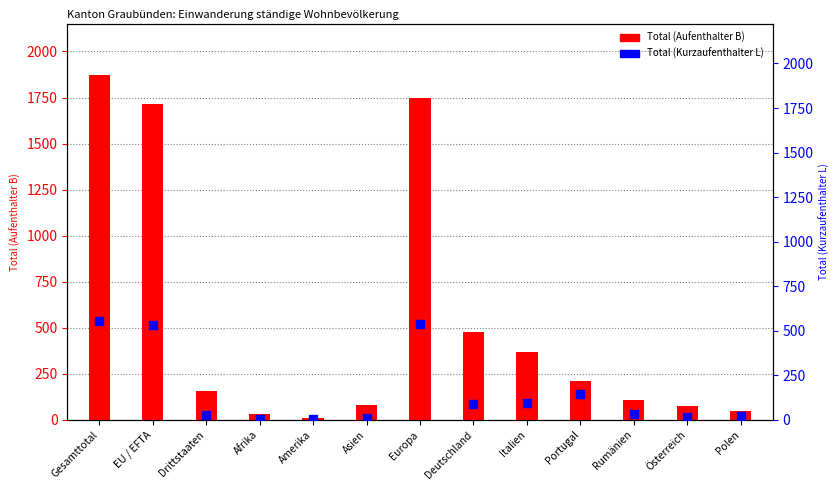

Which series reaches the minimum Y coordinate?

Total (Kurzaufenthalter L)